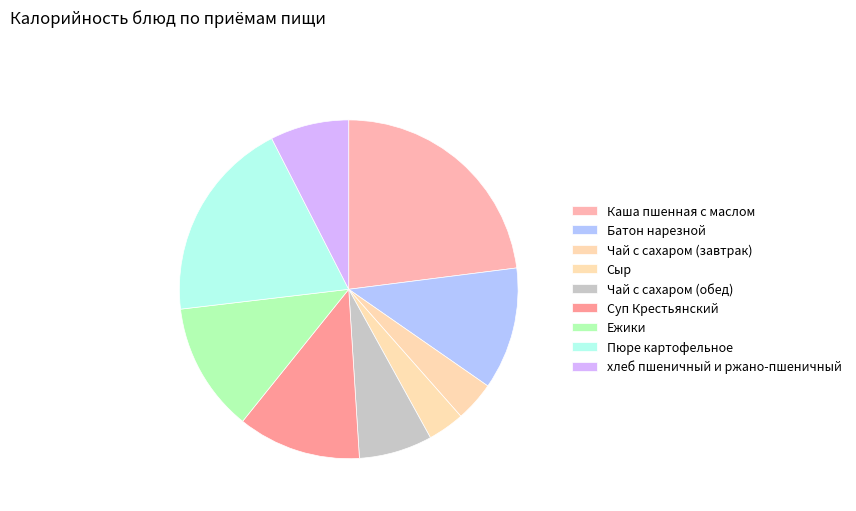

True or false: Сыр accounts for 16% of the total.

False